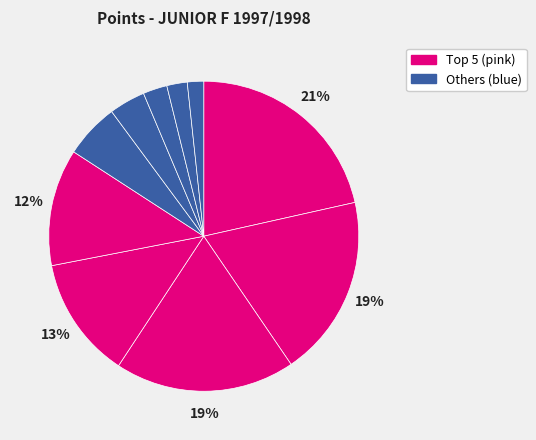

How many slices are in this pie chart?

10